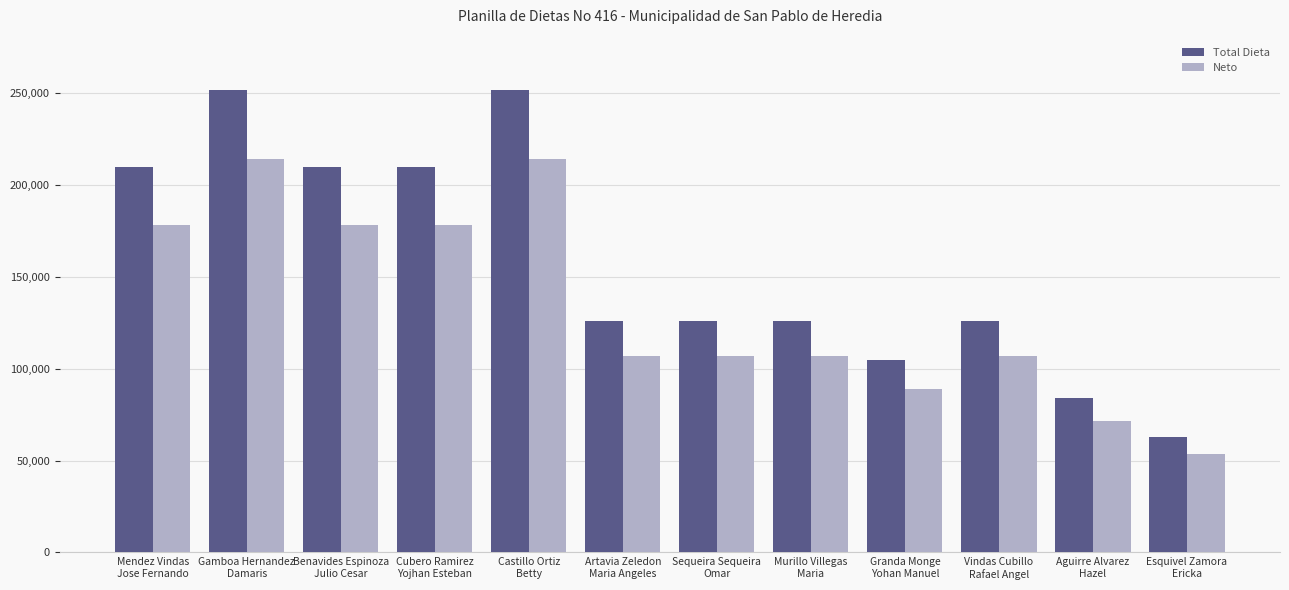

The value of Total Dieta at Gamboa Hernandez
Damaris is 251616.0. True or false?

True